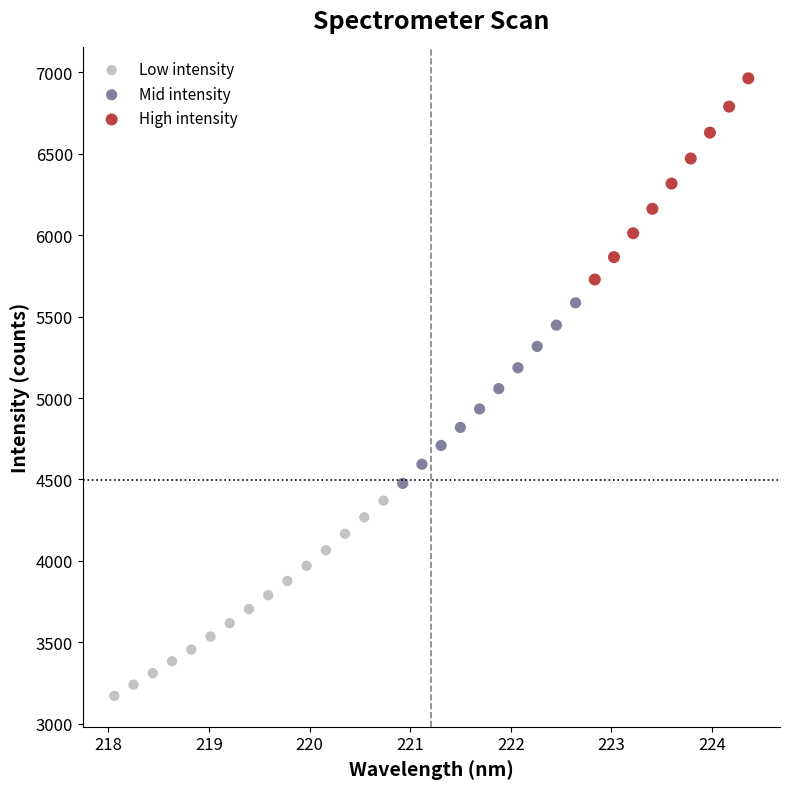

Which series reaches the minimum Y coordinate?

Low intensity